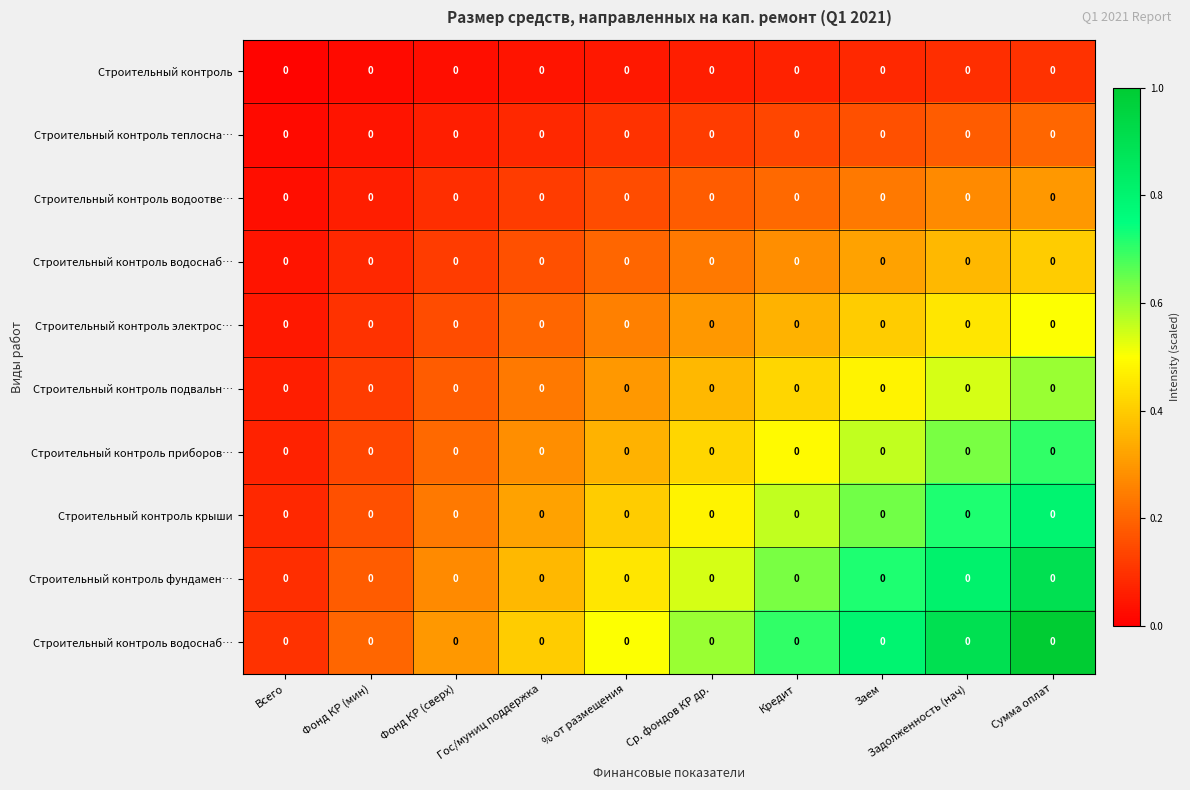

Count the number of categories in the chart.

10